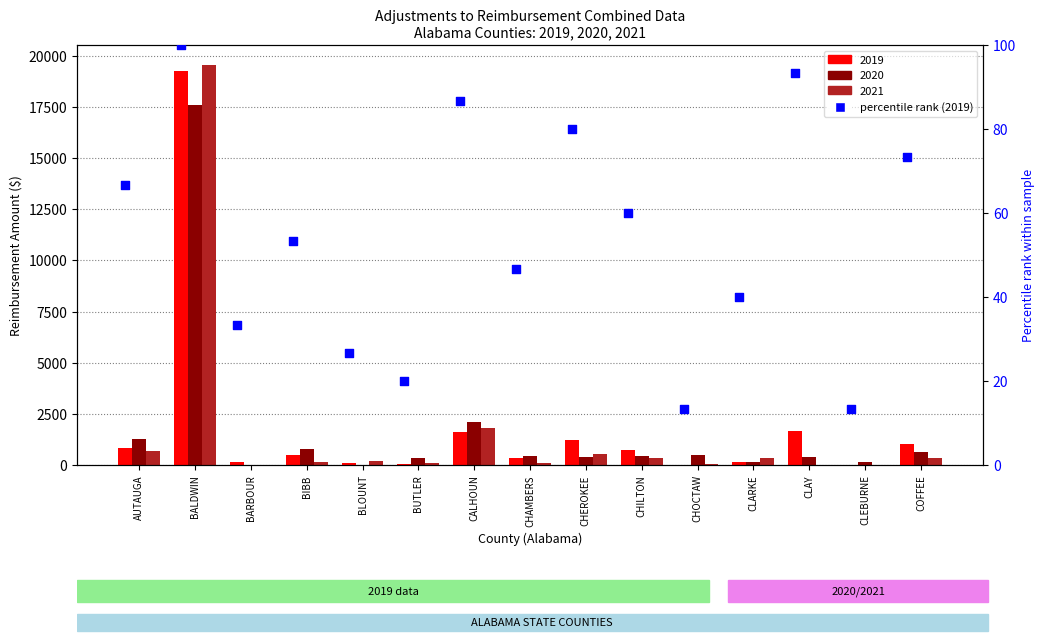

What is the change in value from BARBOUR to BUTLER?

-13.3